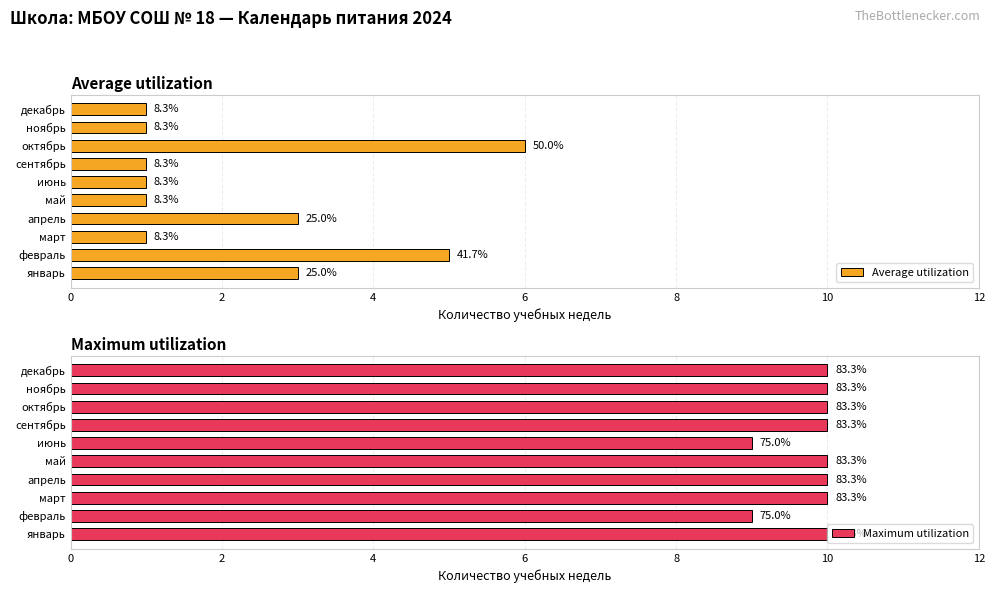

True or false: Average utilization has a value of 3 at январь.

True